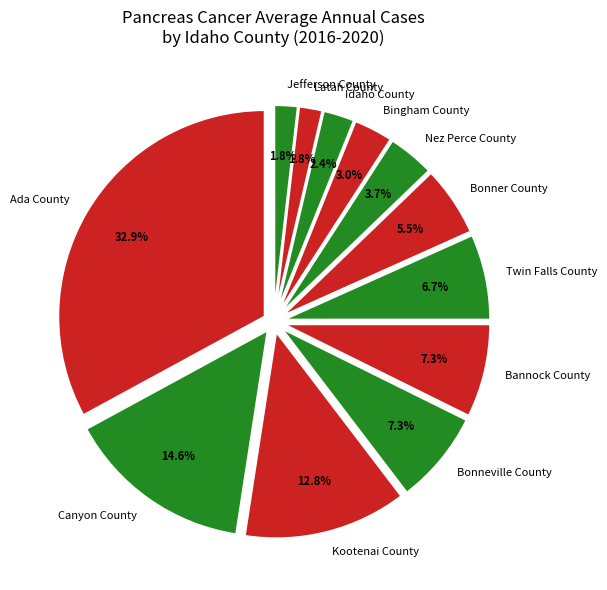

What portion of the pie excludes Bannock County?

92.6%